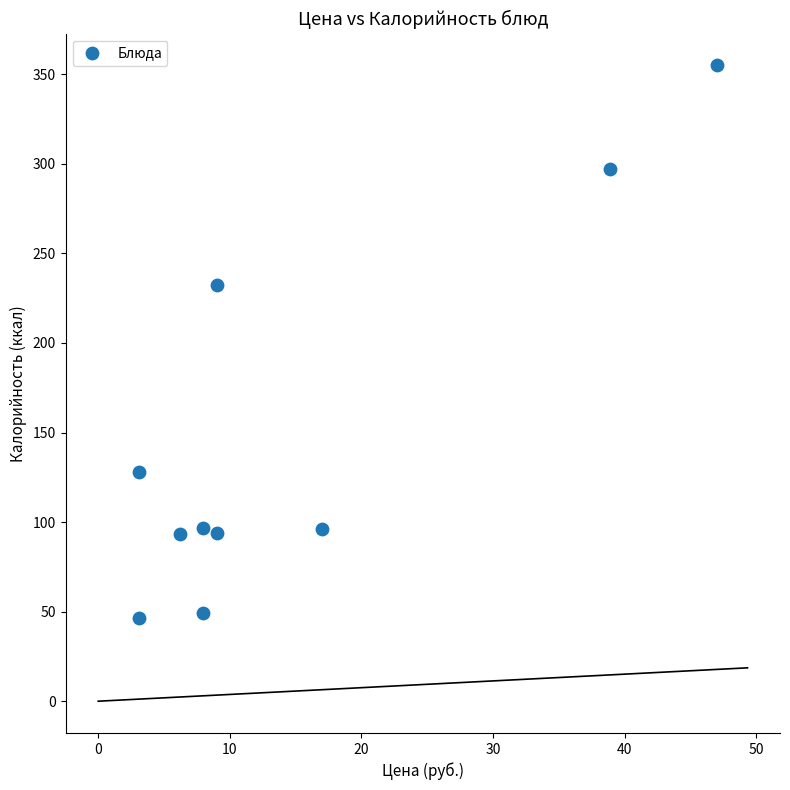

What Y value in the scatter plot is closest to 200?

232.6